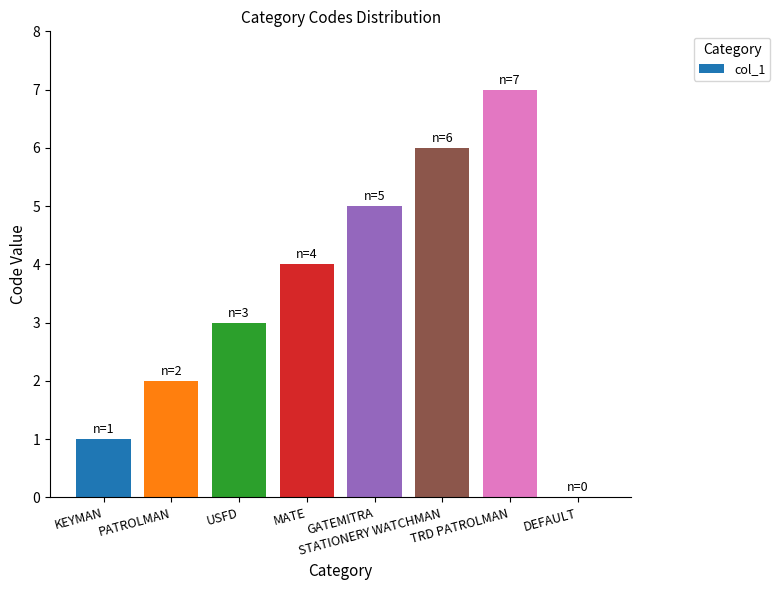

What is the change in value from USFD to TRD PATROLMAN?

+4